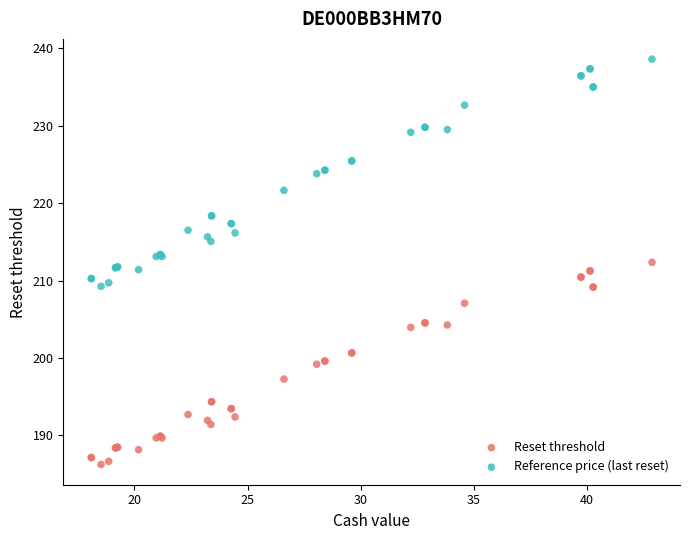

Which series reaches the maximum Y coordinate?

Reference price (last reset)